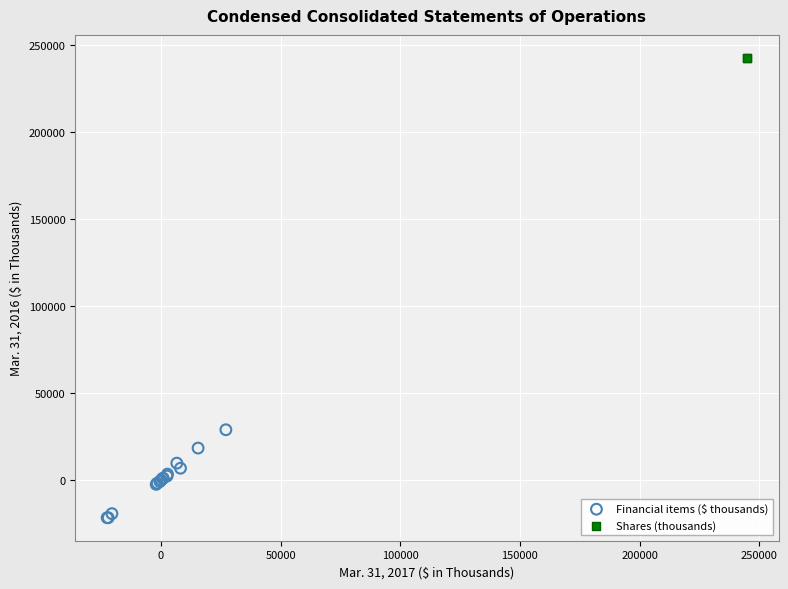

What are all the series names shown in the legend?

Financial items ($ thousands), Shares (thousands)